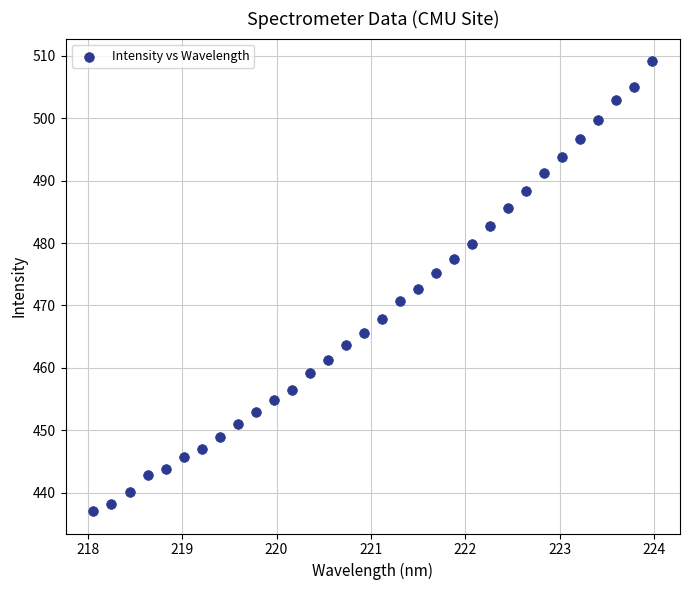

What is the range of Y values (max minus min)?

72.1